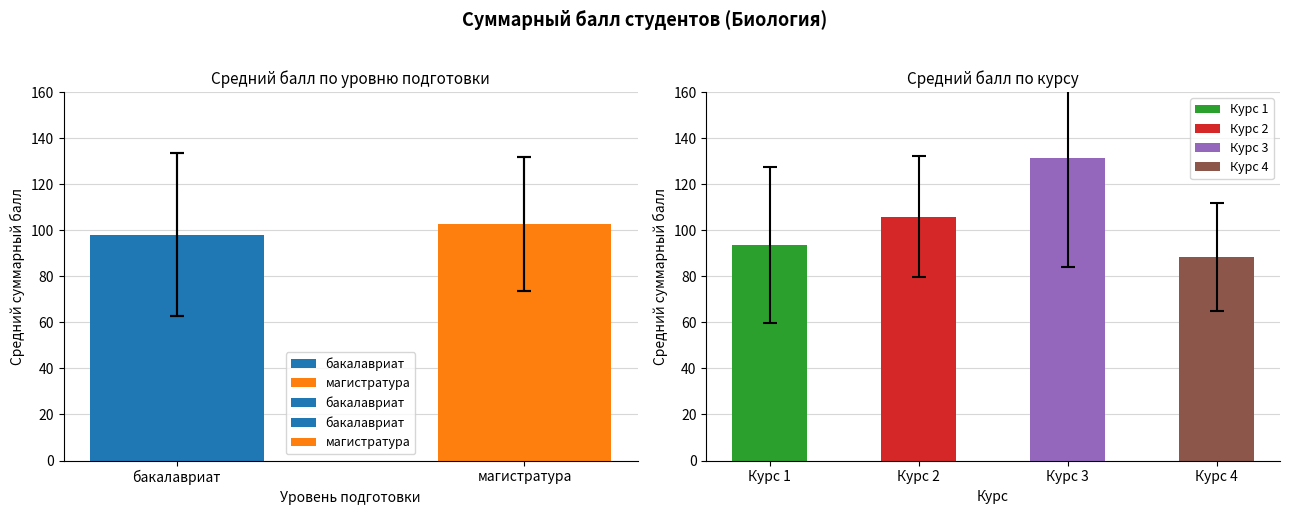

Count the number of values greater than 102.

1